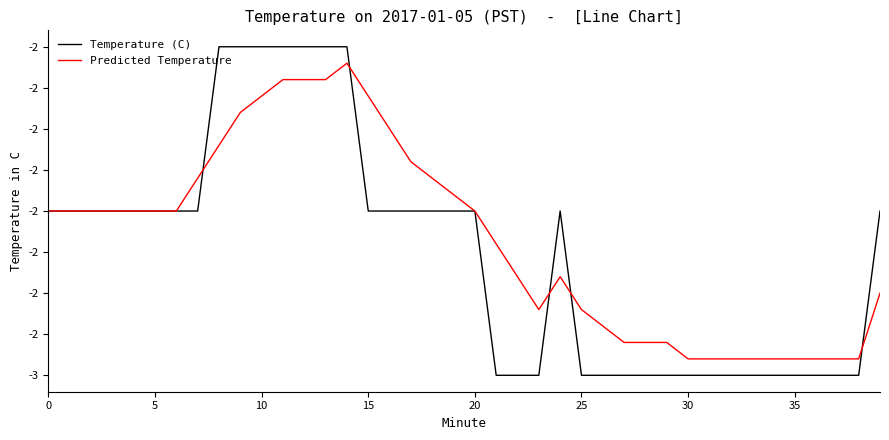

Does the chart display data point markers on the line(s)?

No